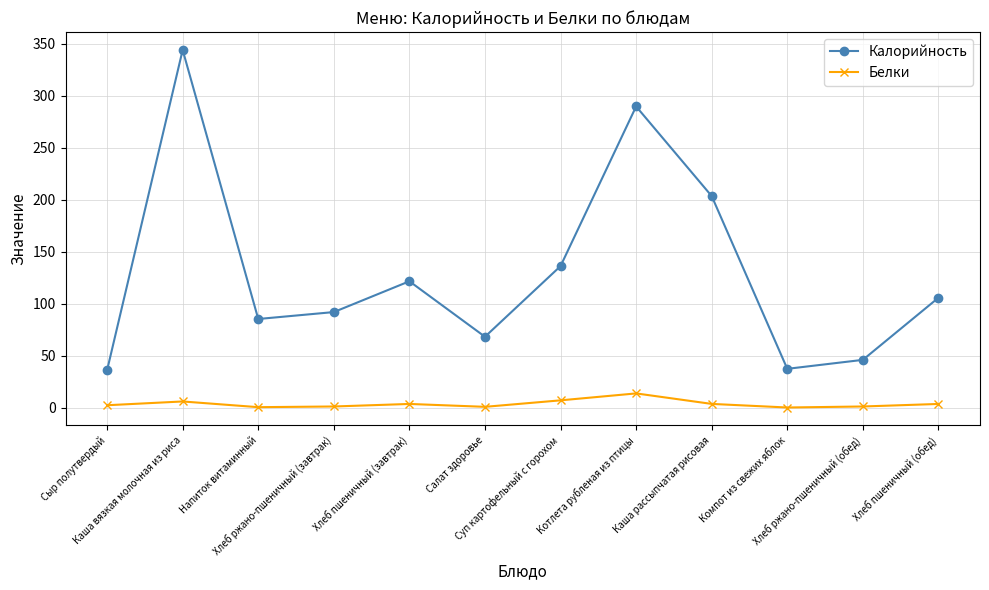

The Белки series shows 13.7 at Котлета рубленая из птицы. True or false?

True